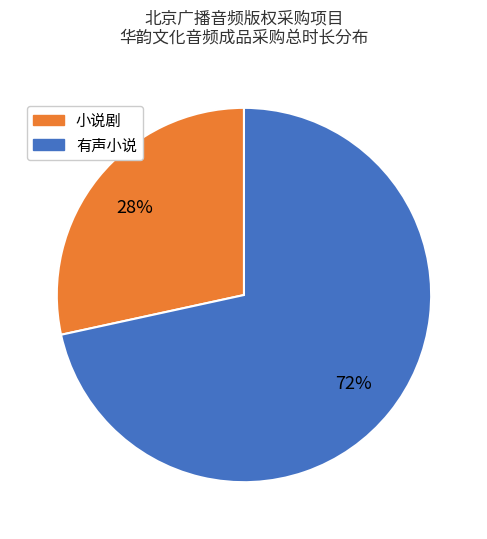

What is the ratio of the value at 小说剧 to the value at 有声小说?

0.4